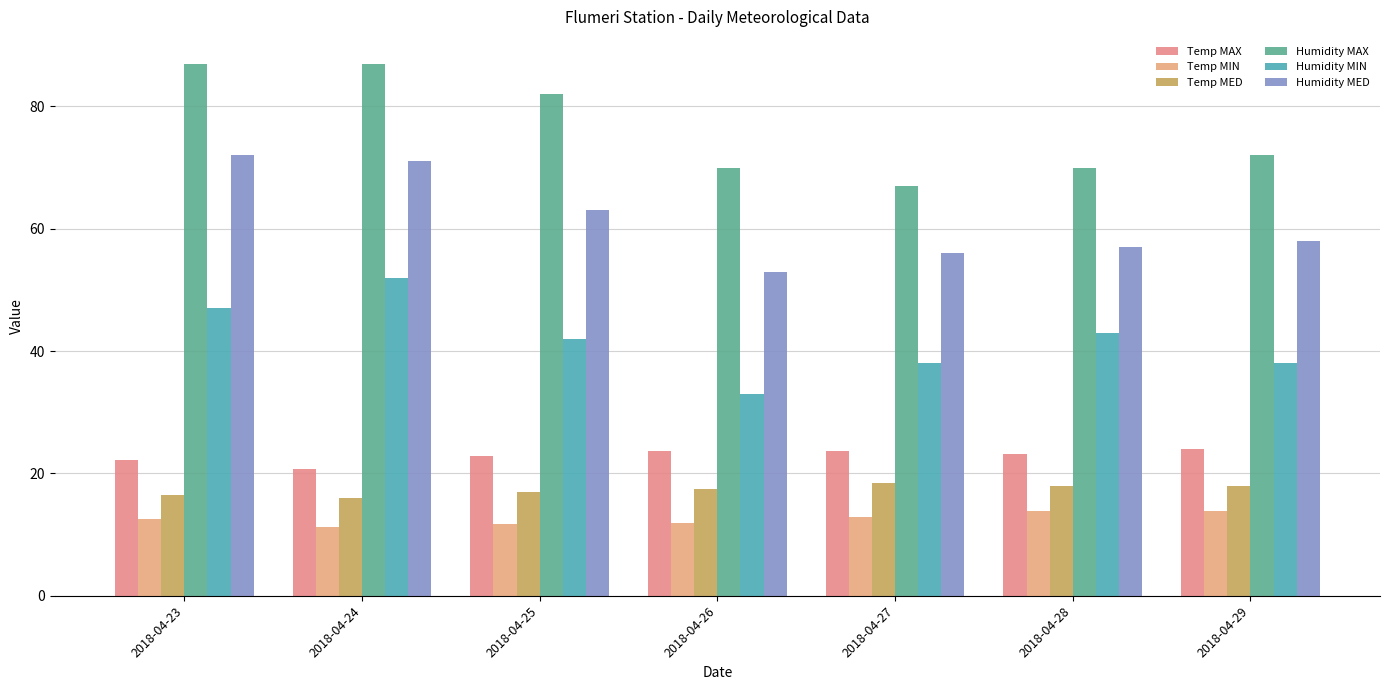

What is the minimum value for Temp MIN?

11.2